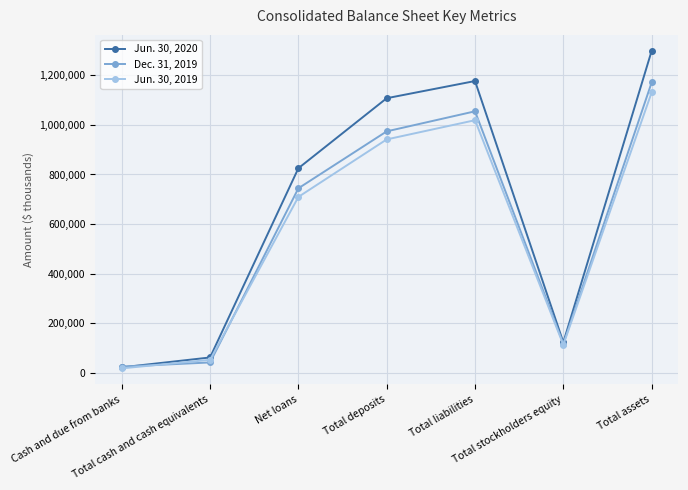

What is the value of the Jun. 30, 2019 point at the 2nd from the left?

51670